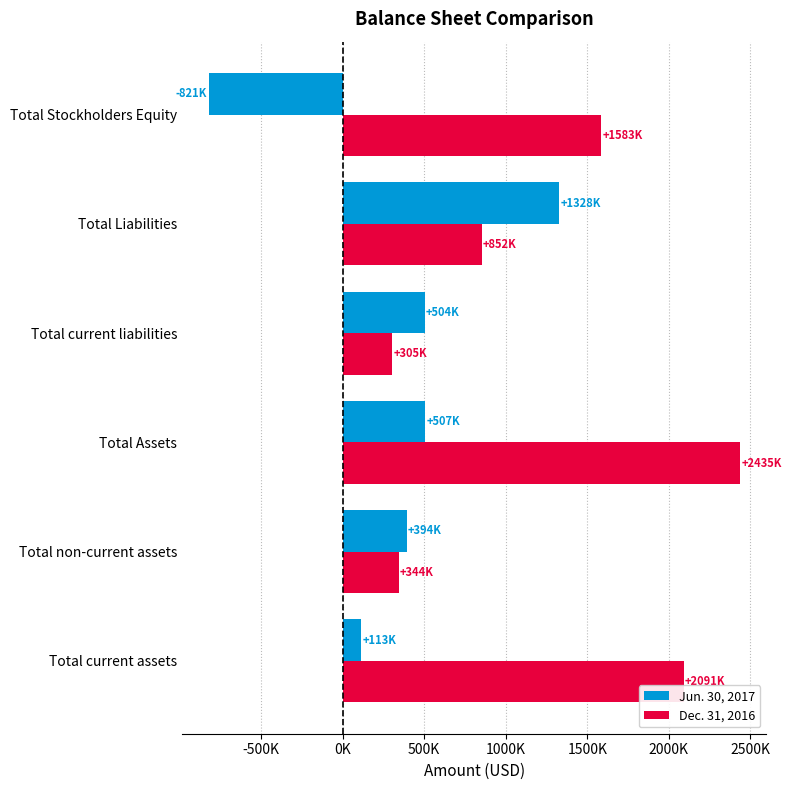

What are all the series names shown in the legend?

Jun. 30, 2017, Dec. 31, 2016